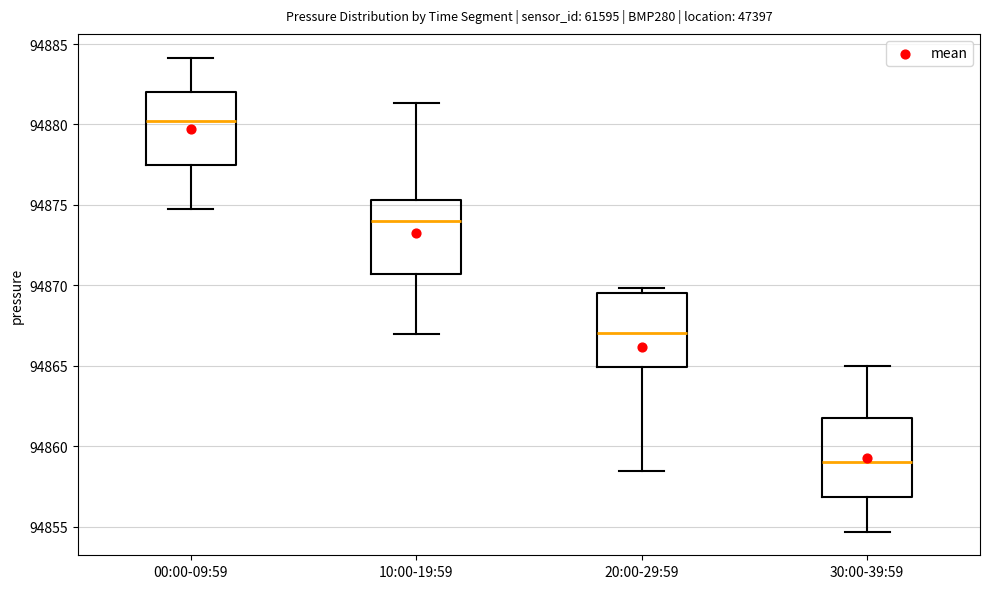

Which box's median line is the lowest?

30:00-39:59